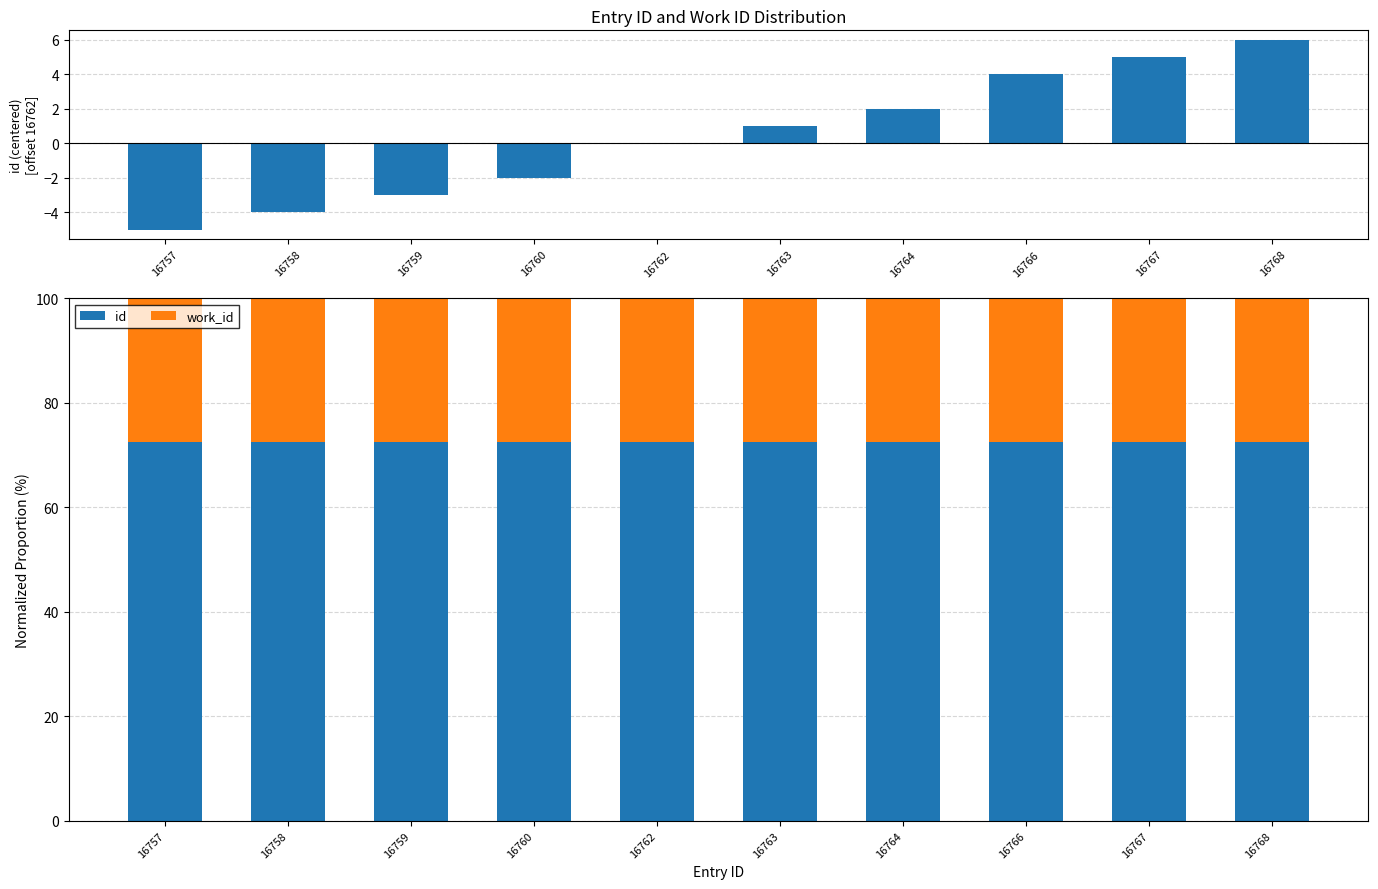

Is it true that id equals 32.2 at 16767?

False